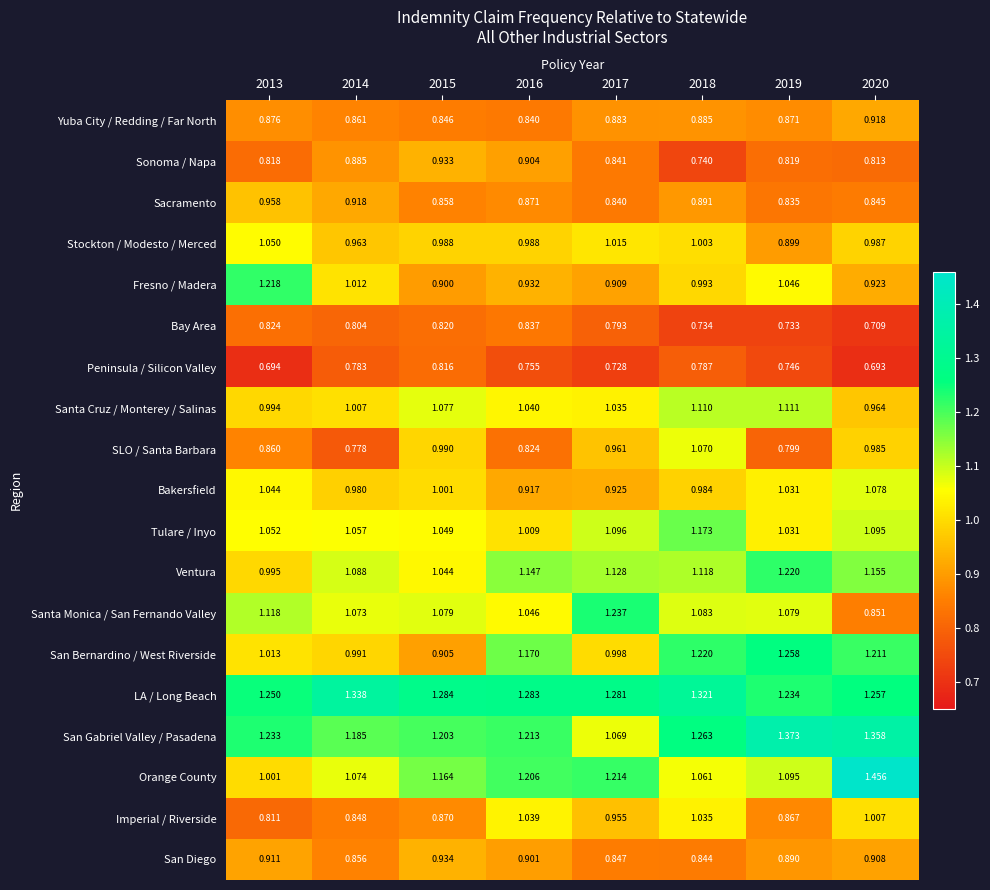

Which series has the largest total across all categories?

LA / Long Beach